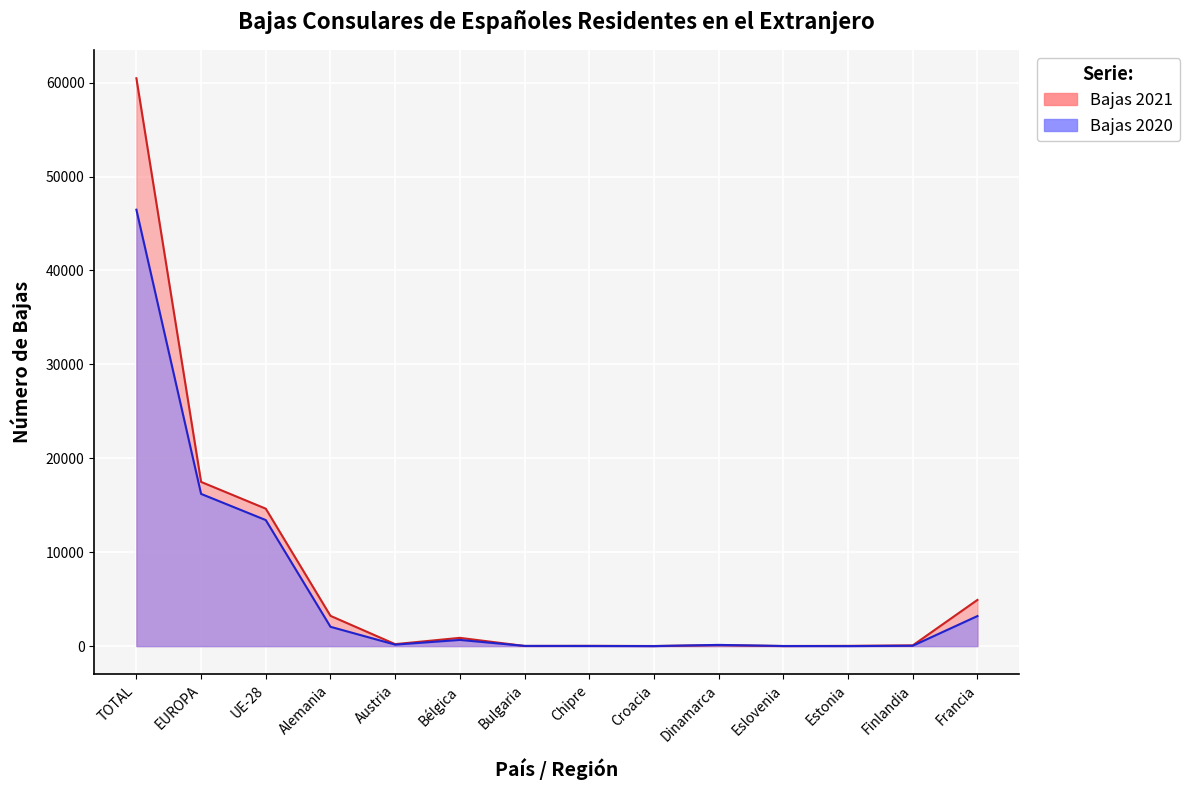

Is it true that Bajas 2019 equals 4315 at Francia?

False